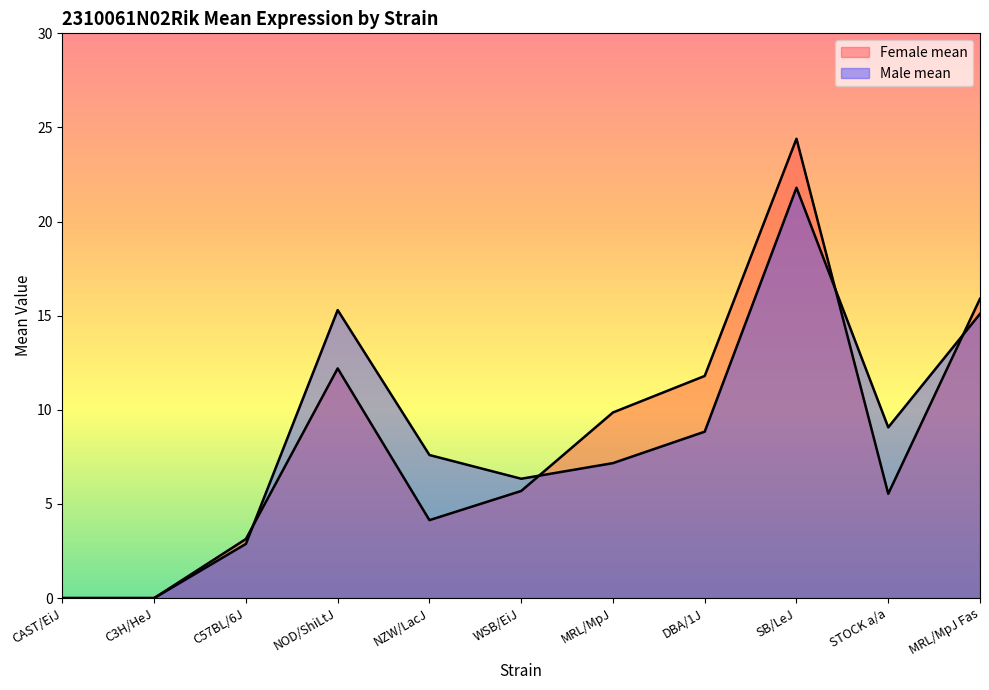

Which has a higher value, WSB/EiJ or C57BL/6J?

WSB/EiJ